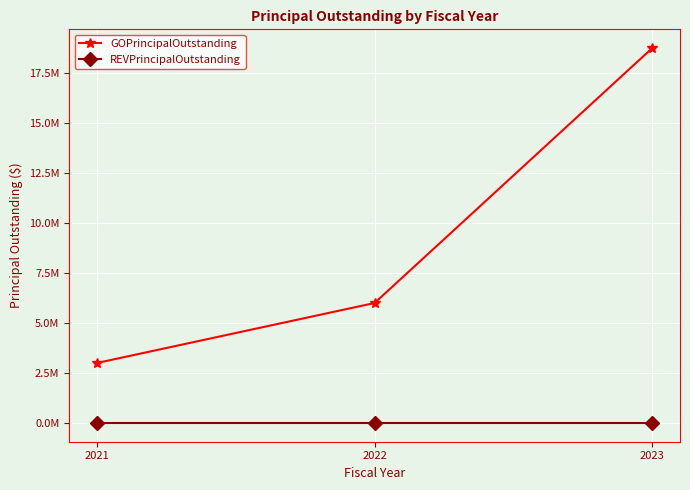

What value does the GOPrincipalOutstanding series have at 2023, to the nearest 50?

18750000